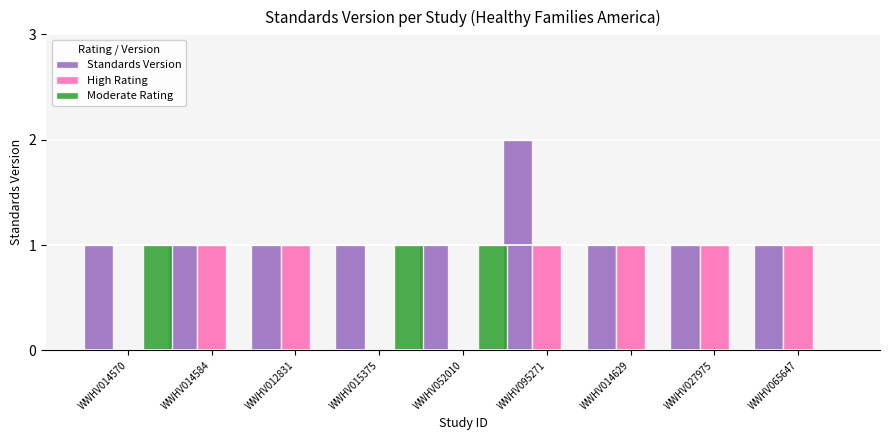

At which category is the sum across all series the highest?

WWHV095271